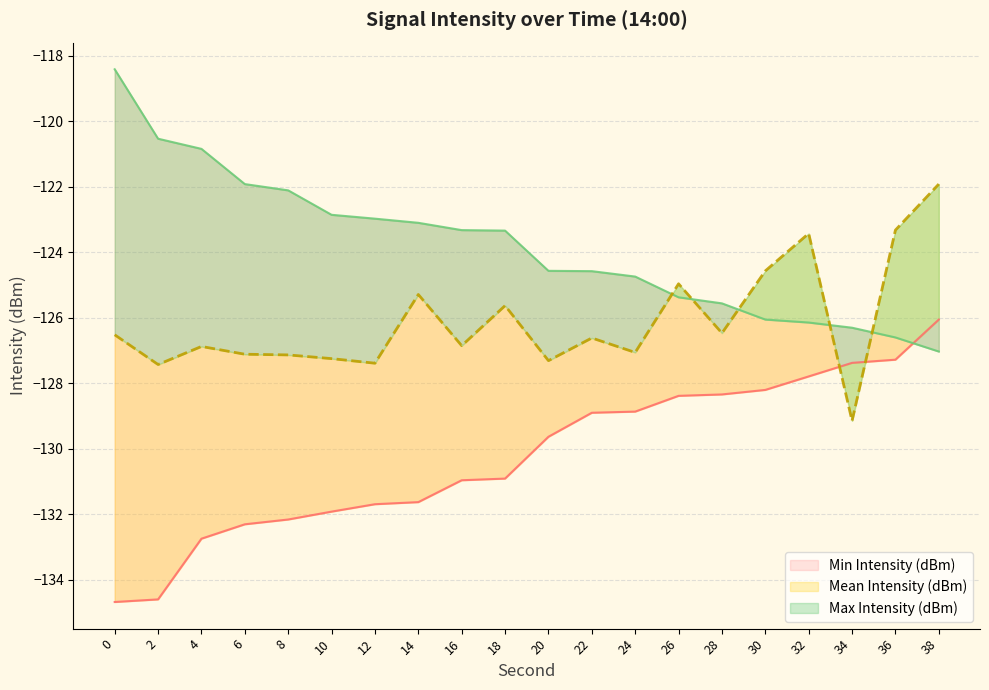

Reading left to right, extract all data points from this chart.

Max Intensity (dBm): 0=-118.4	2=-120.5	4=-120.8	6=-121.9	8=-122.1	10=-122.9	12=-123.0	14=-123.1	16=-123.3	18=-123.3	20=-124.6	22=-124.6	24=-124.7	26=-125.4	28=-125.6	30=-126.1	32=-126.1	34=-126.3	36=-126.6	38=-127.0
Min Intensity (dBm): 0=-134.7	2=-134.6	4=-132.7	6=-132.3	8=-132.2	10=-131.9	12=-131.7	14=-131.6	16=-131.0	18=-130.9	20=-129.6	22=-128.9	24=-128.9	26=-128.4	28=-128.3	30=-128.2	32=-127.8	34=-127.4	36=-127.3	38=-126.1
Mean Intensity (dBm): 0=-126.5	2=-127.4	4=-126.9	6=-127.1	8=-127.1	10=-127.2	12=-127.4	14=-125.3	16=-126.8	18=-125.6	20=-127.3	22=-126.6	24=-127.1	26=-125.0	28=-126.5	30=-124.6	32=-123.4	34=-129.1	36=-123.3	38=-121.9